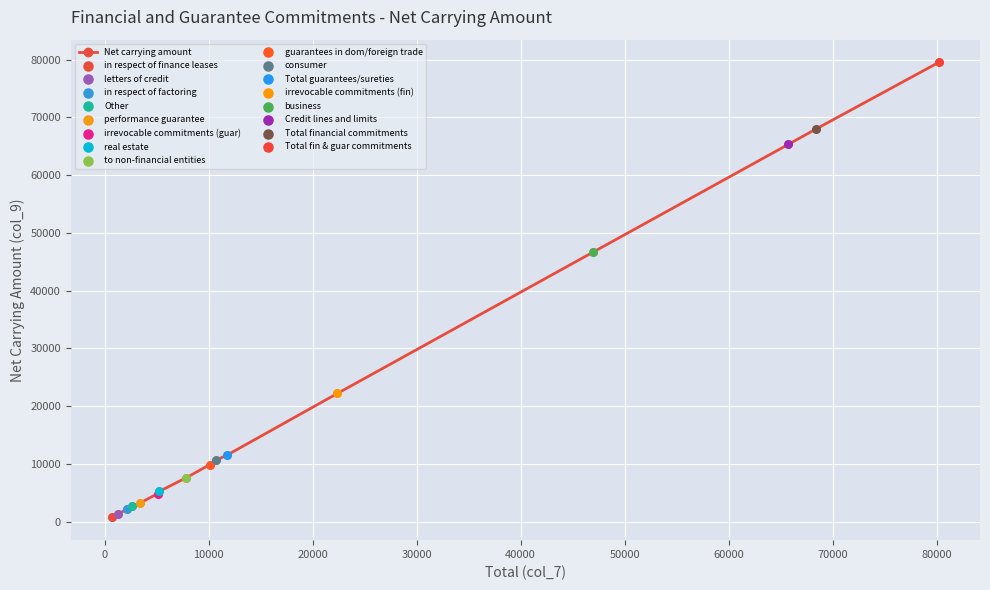

What is the maximum value shown in the chart?

79526